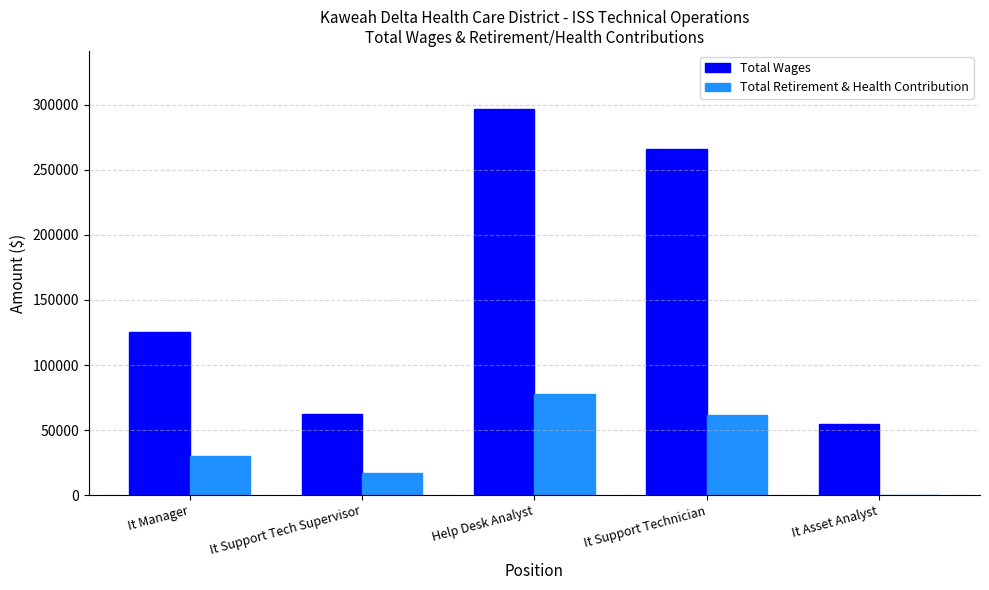

How many distinct data groups are displayed?

2